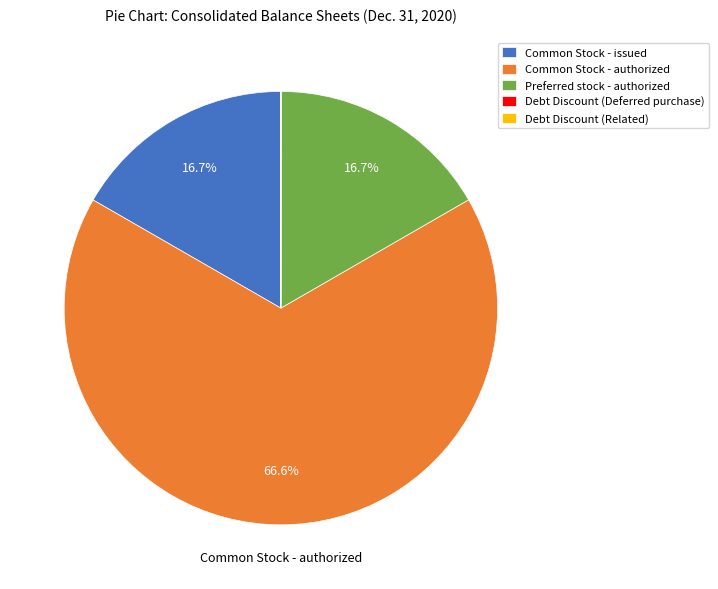

Is there a majority slice in this chart?

Yes